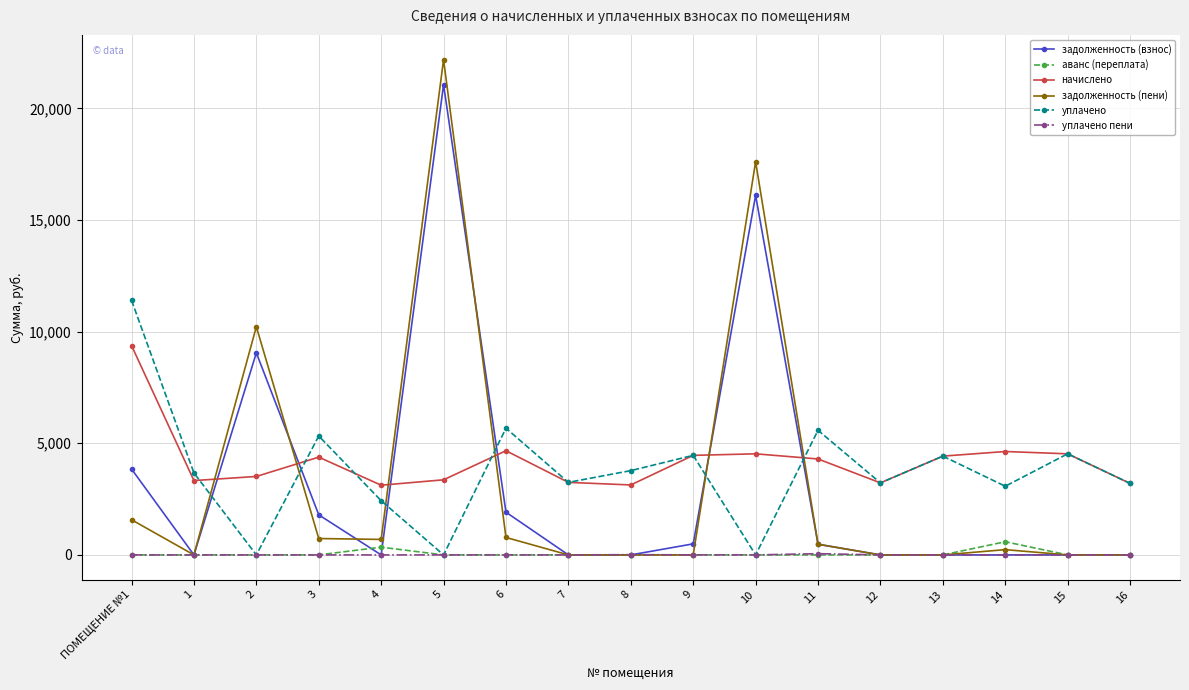

Which series has the widest spread of values?

задолженность (пени)